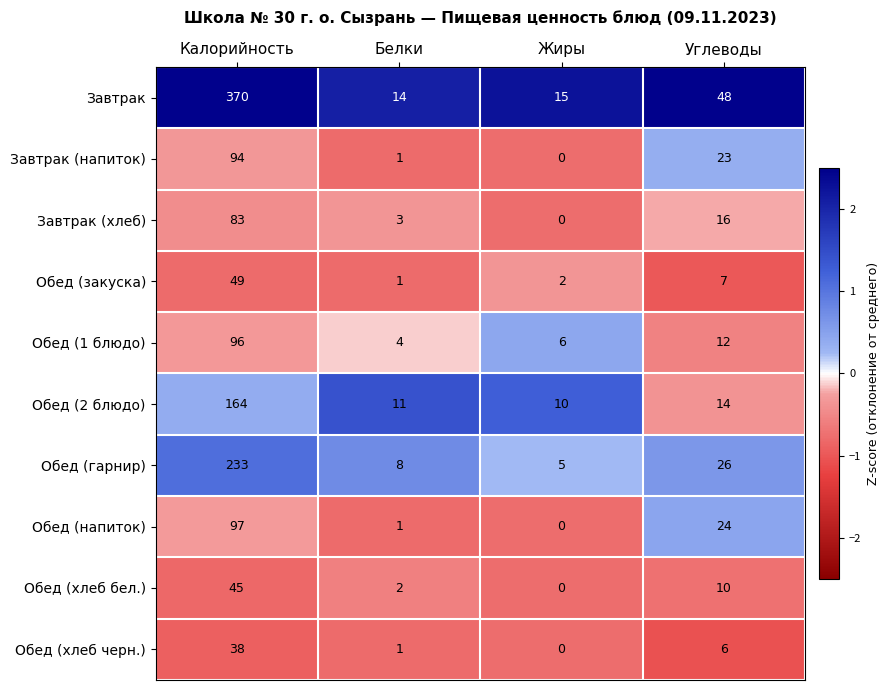

Rank the series at Углеводы from lowest to highest value.

Обед (хлеб черн.), Обед (закуска), Обед (хлеб бел.), Обед (1 блюдо), Обед (2 блюдо), Завтрак (хлеб), Завтрак (напиток), Обед (напиток), Обед (гарнир), Завтрак